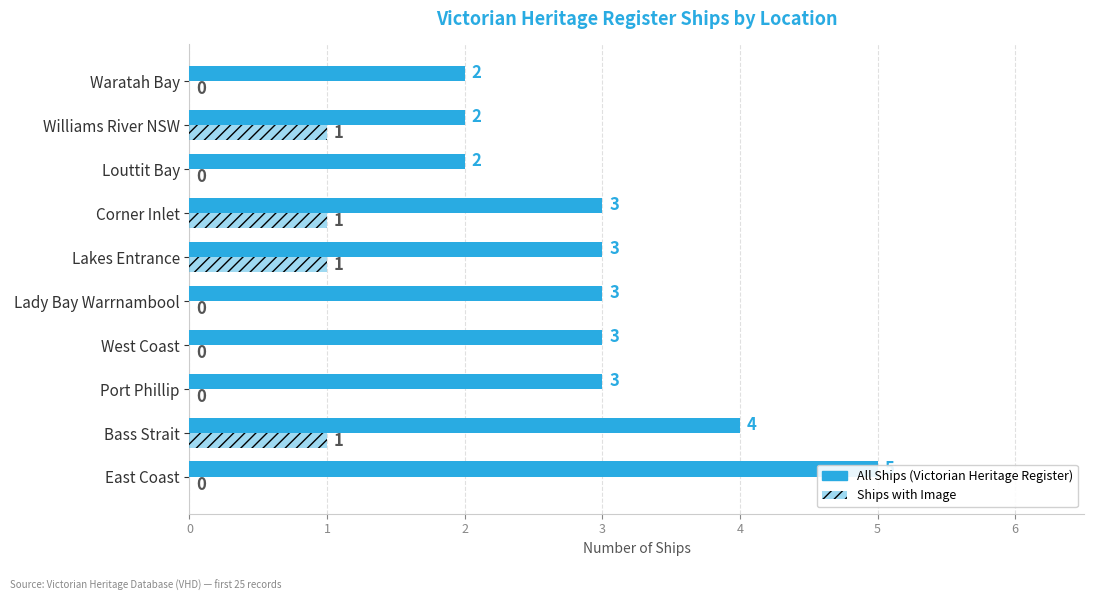

At Port Phillip, list the series in order from smallest to largest.

Ships with Image, All Ships